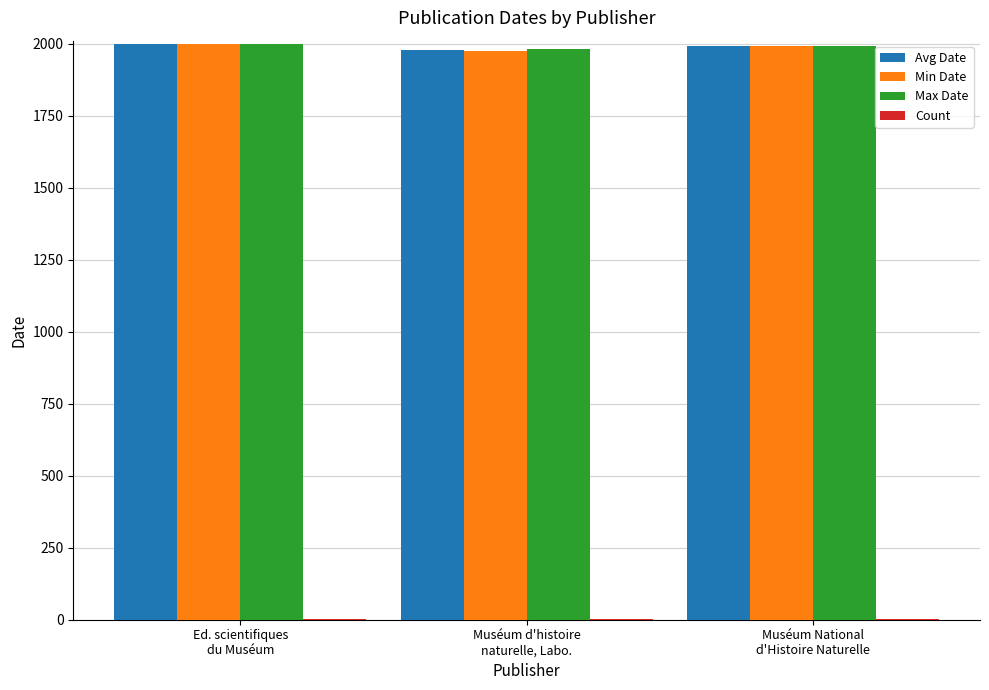

What is the sum of all Min Date values?

5963